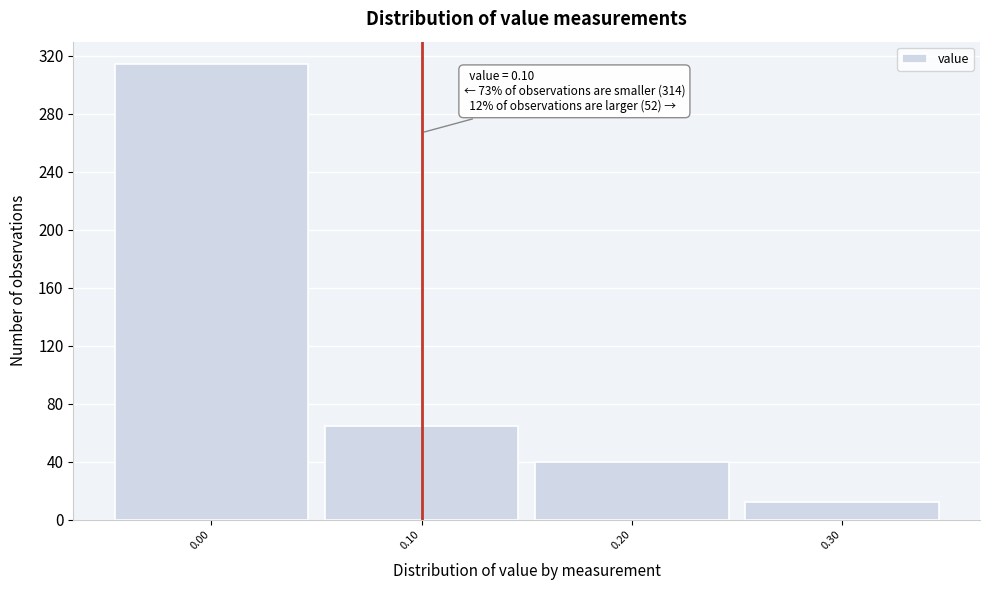

Which range on the x-axis has the tallest bar?

-0.05 to 0.05